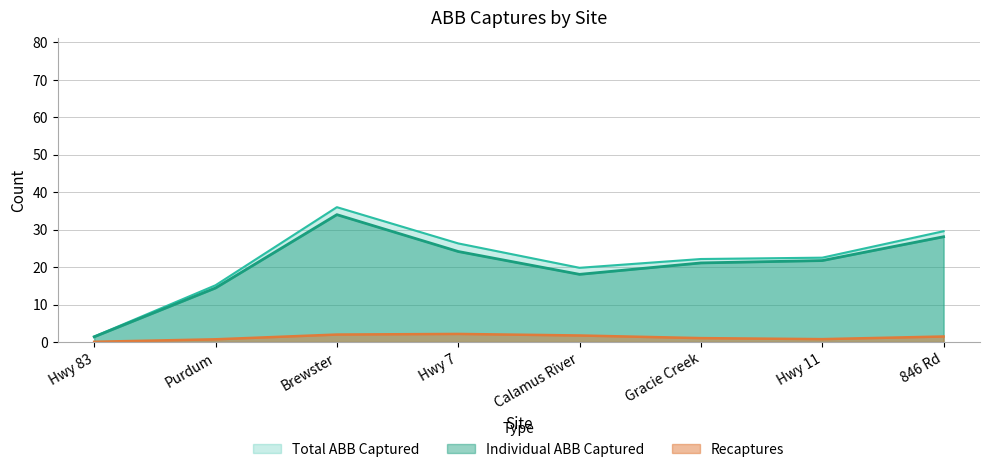

Is the value of Individual ABB Captured at 846 Rd greater than the value of Total ABB Captured at Calamus River?

Yes